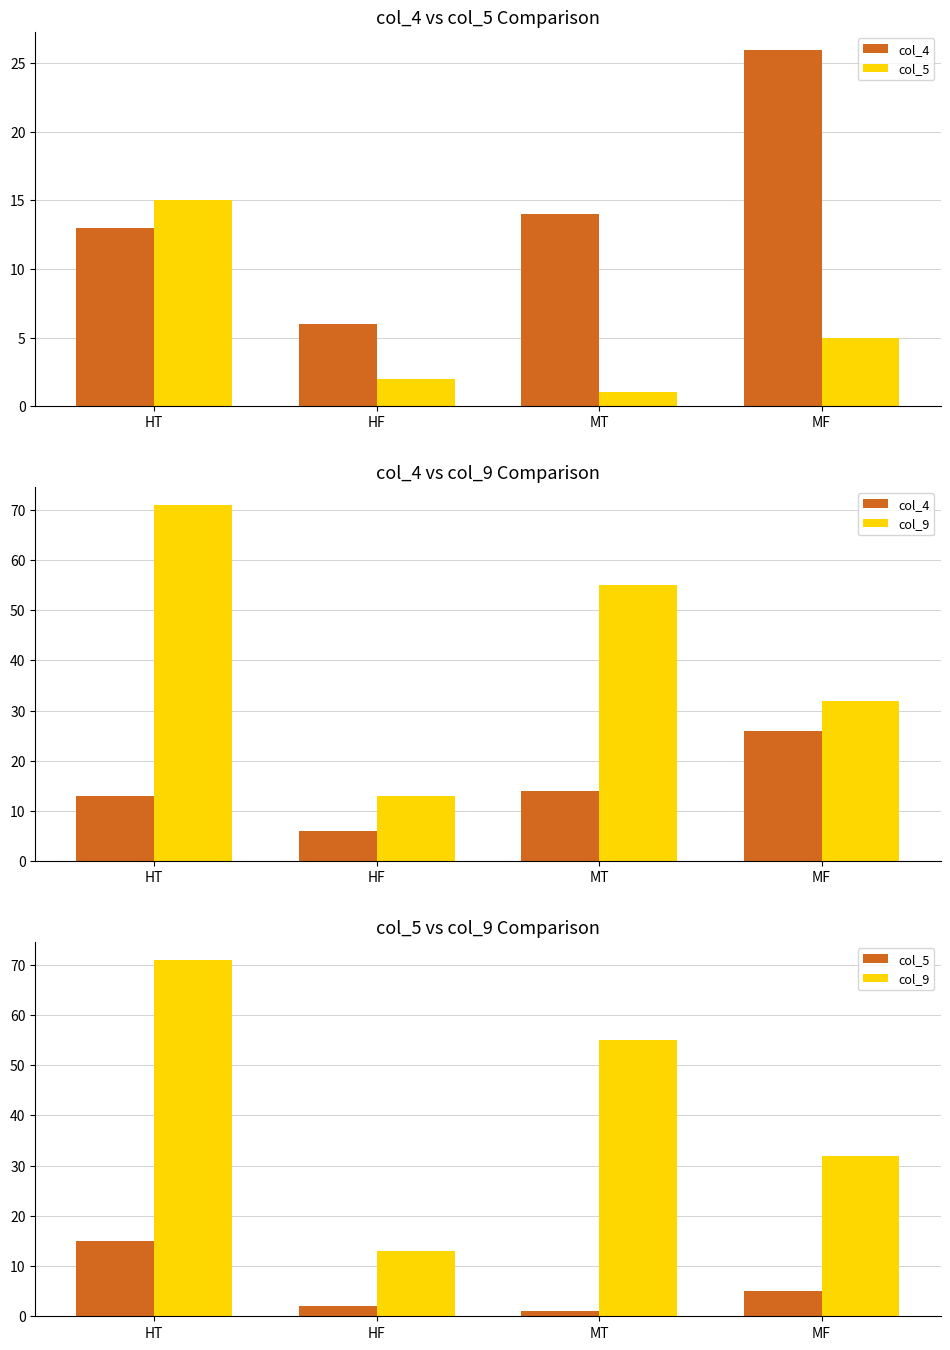

At which label is col_9 closest to 42?

MF